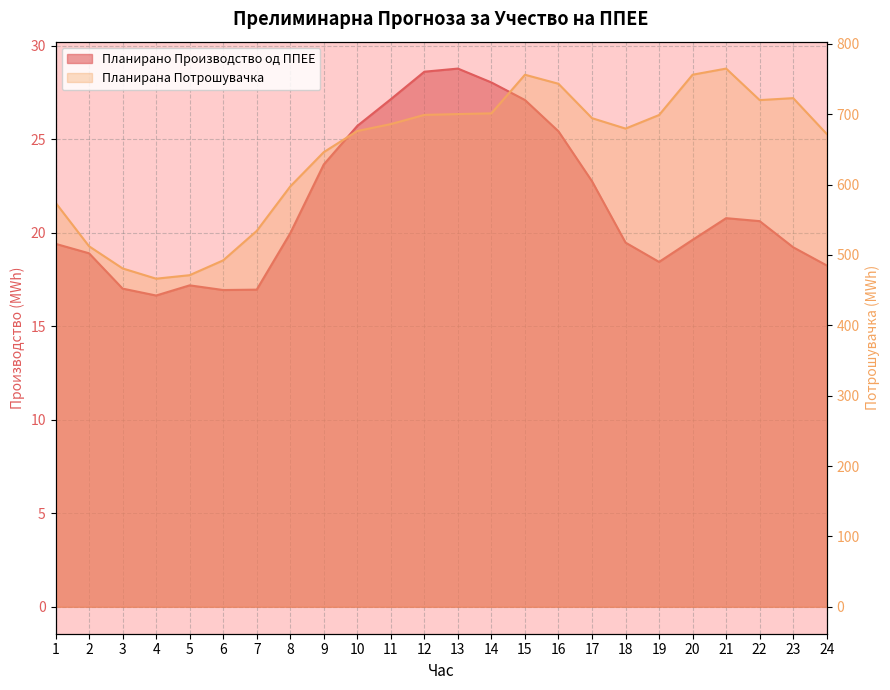

Which has a higher value, 13 or 9?

13